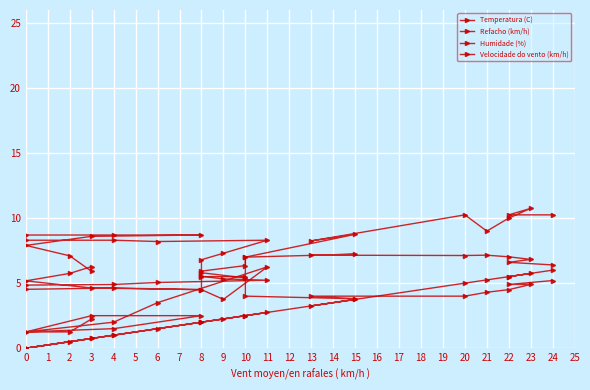

Does the chart display data point markers on the line(s)?

Yes